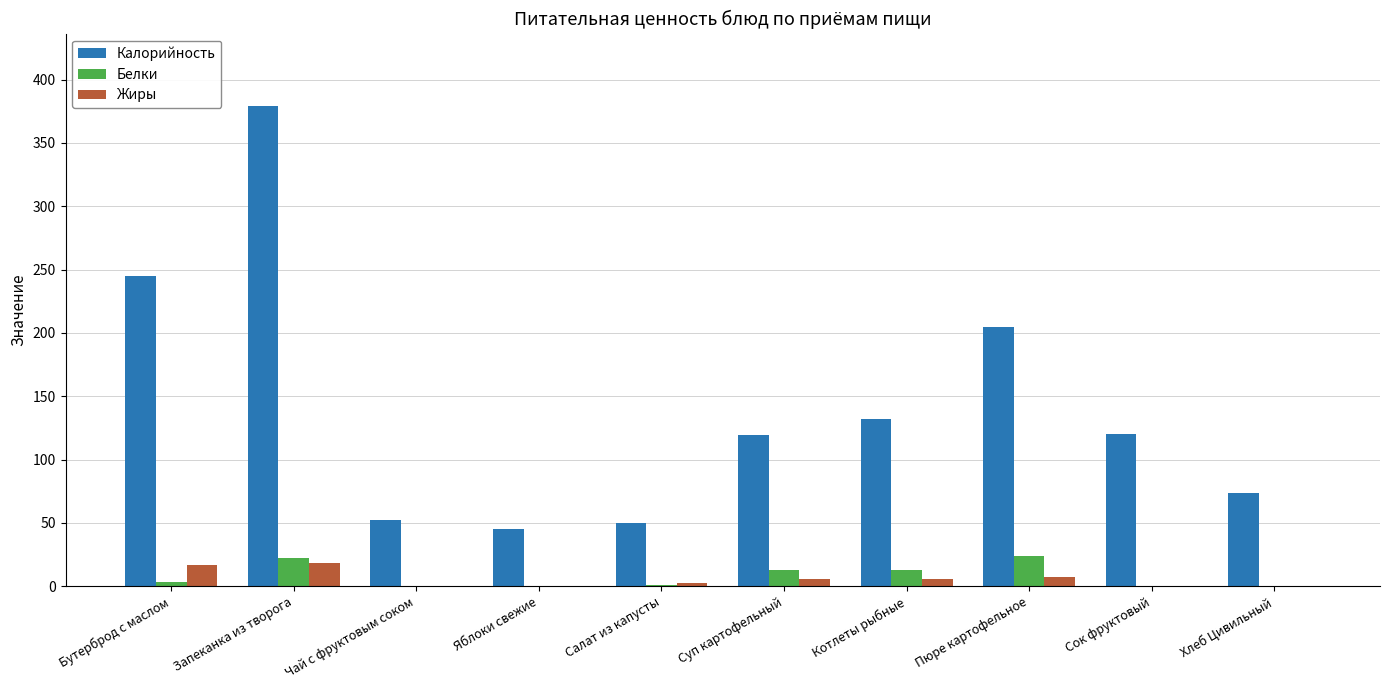

What is the sum of all Белки values?

78.0